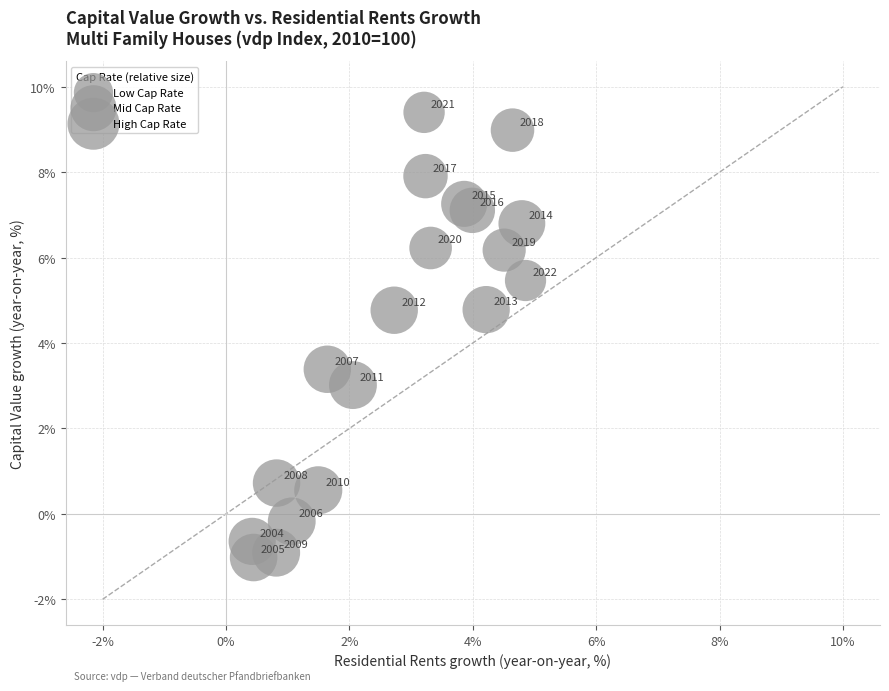

What is the range of X values (max minus min)?

4.4